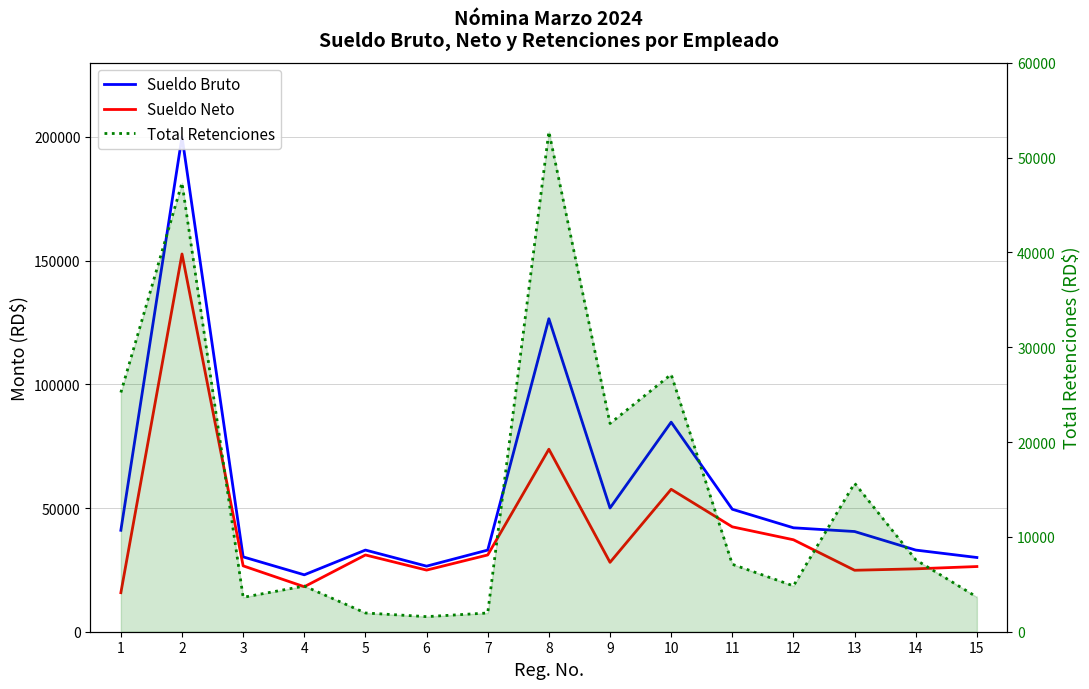

List the labels in order of Sueldo Bruto value, largest first.

2, 8, 10, 9, 11, 12, 1, 13, 5, 7, 14, 3, 15, 6, 4